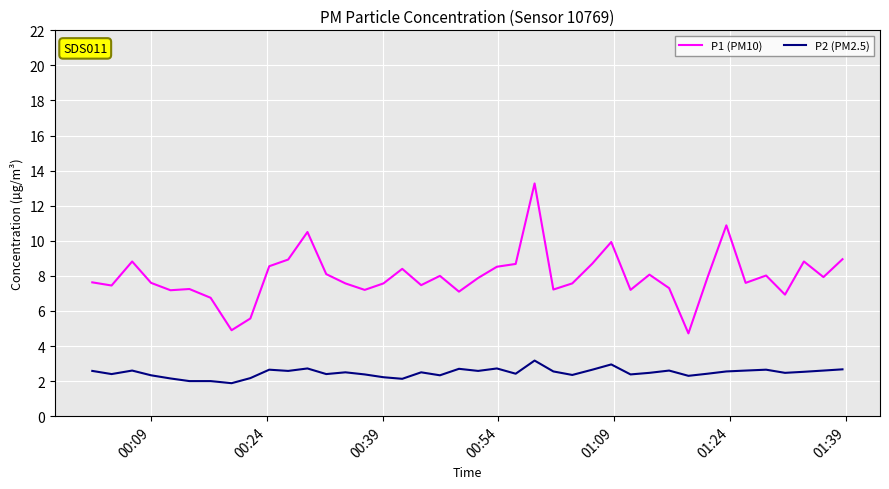

True or false: P2 (PM2.5) and P1 (PM10) cross at least once.

False